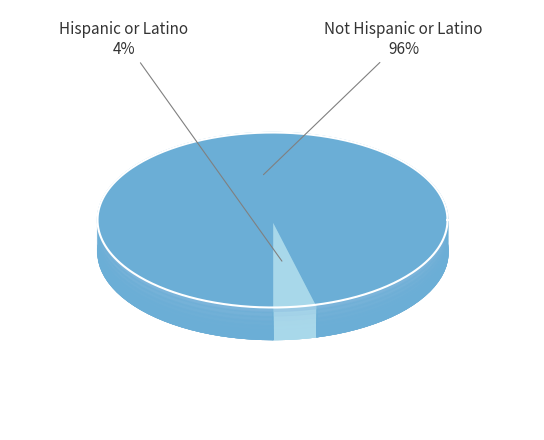

To the nearest percent, what is the combined percentage of Hispanic or Latino and Not Hispanic or Latino?

100%